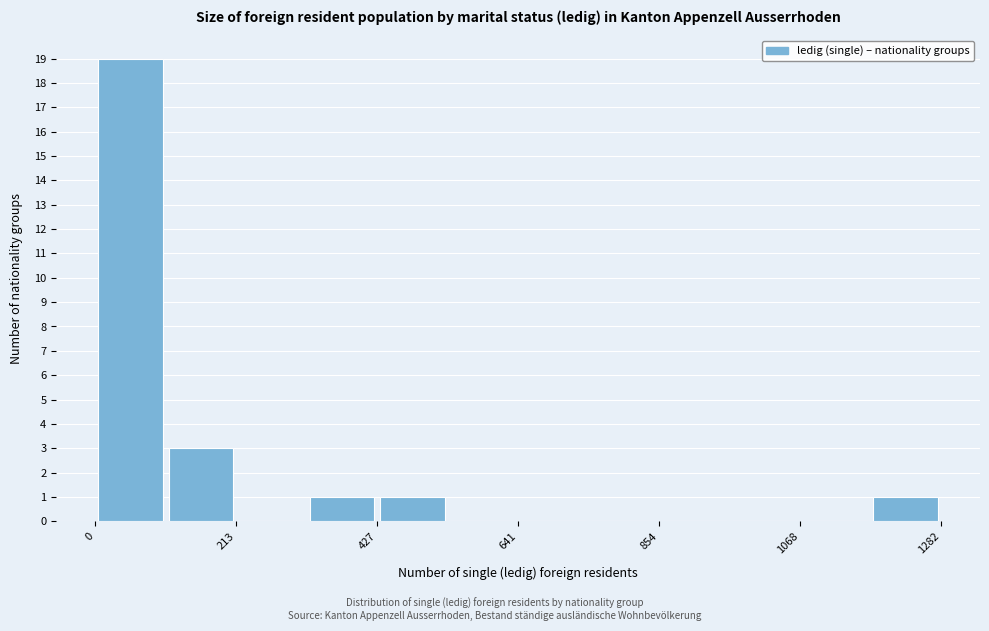

Around what value on the x-axis is the tallest bar? Give the approximate position of its centre, as read against the axis.

50